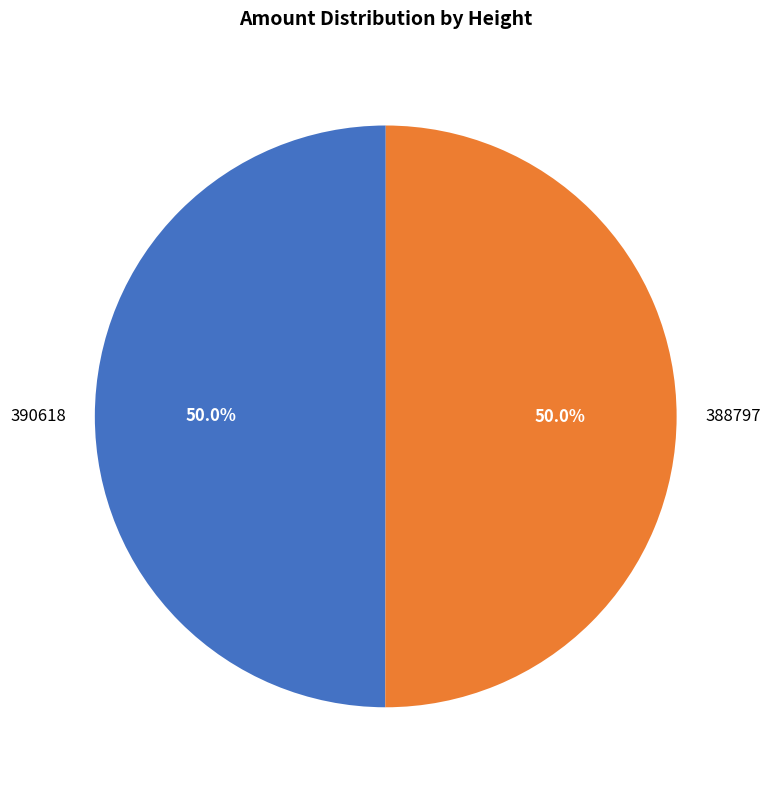

How much of the chart is everything except 388797?

50.0%